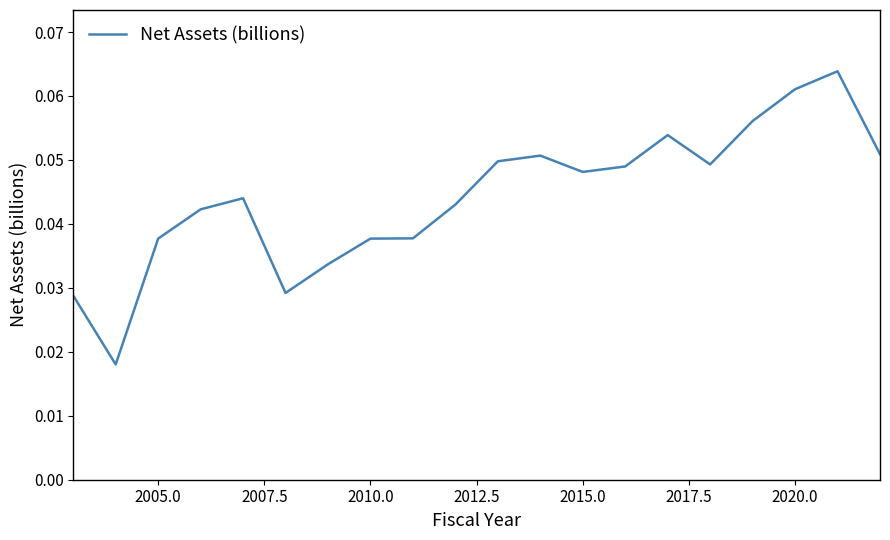

The chart shows a value of 0.1 at 2010.0. True or false?

False